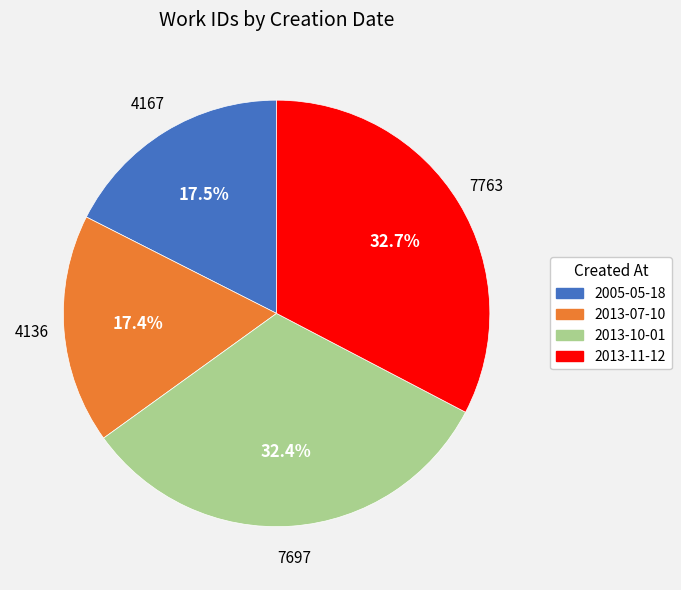

How many slices are in this pie chart?

4